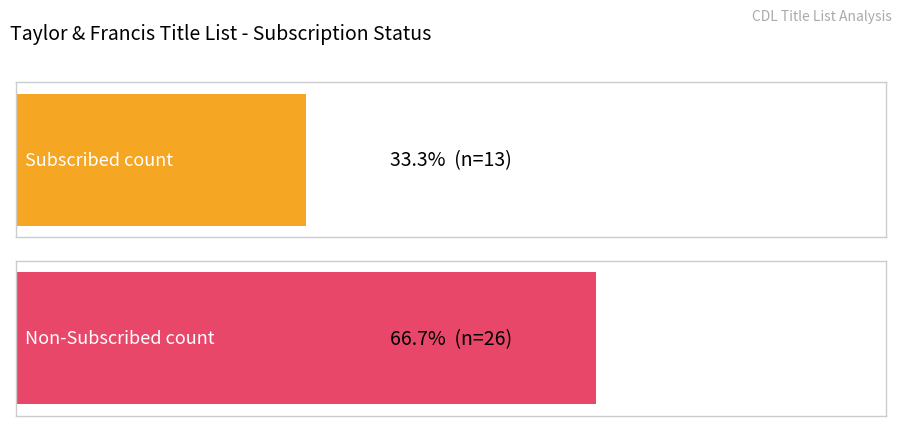

Which series has the widest spread of values?

Subscribed